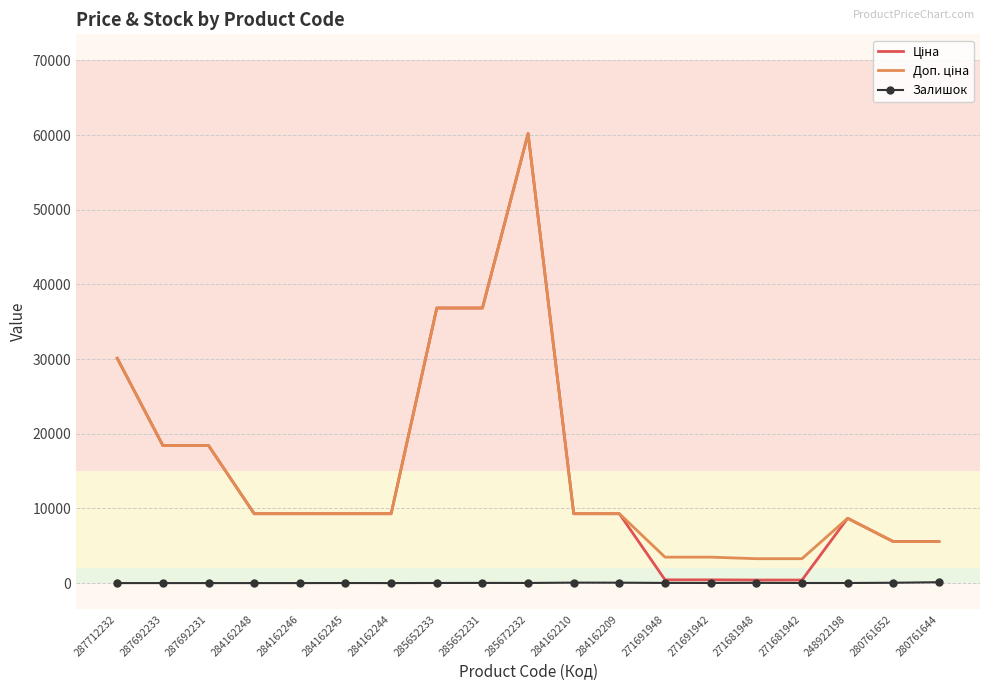

What is the spread (max minus min) of values at 287692233?

18420.9